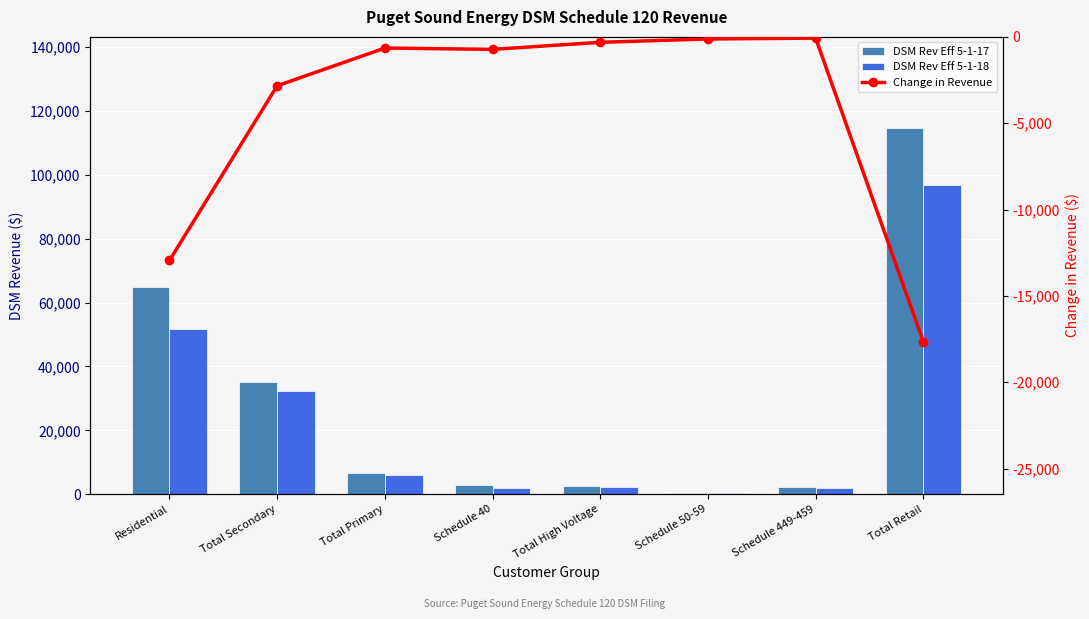

What is the sum of all DSM Rev Eff 5-1-18 values?

193868